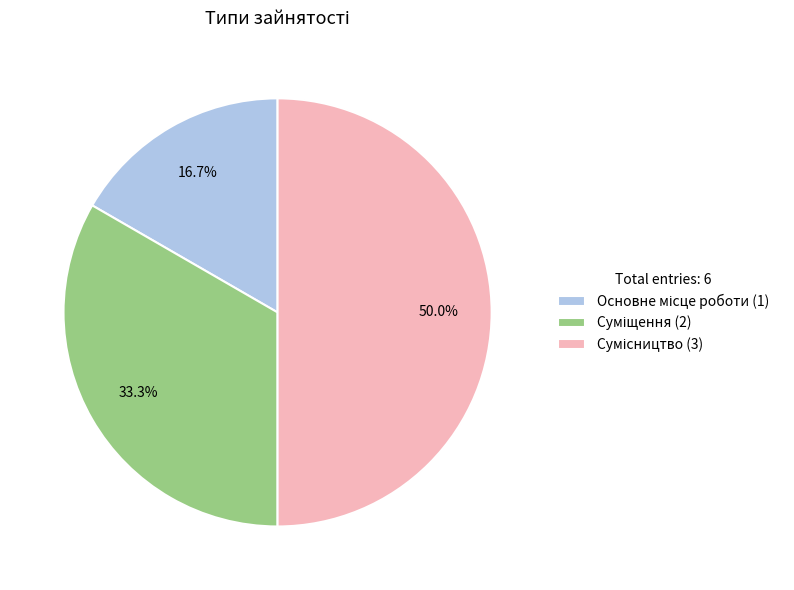

Does any single category account for the majority?

No